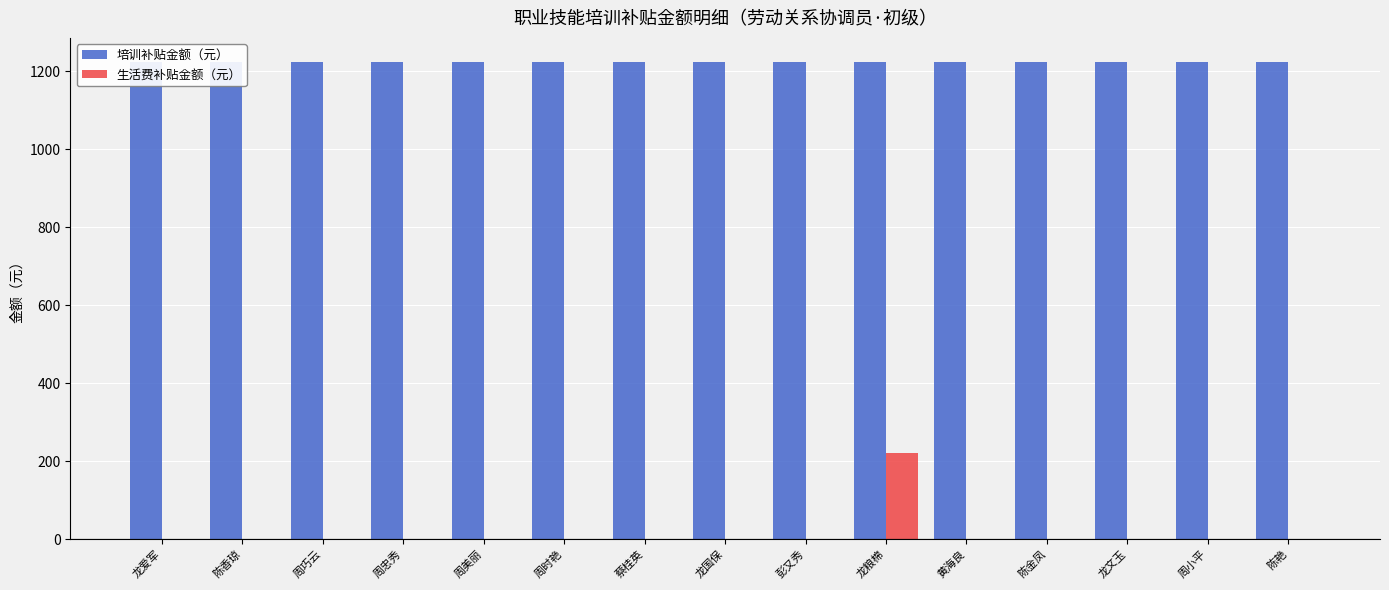

How many data points in 生活费补贴金额（元） are above 0?

1